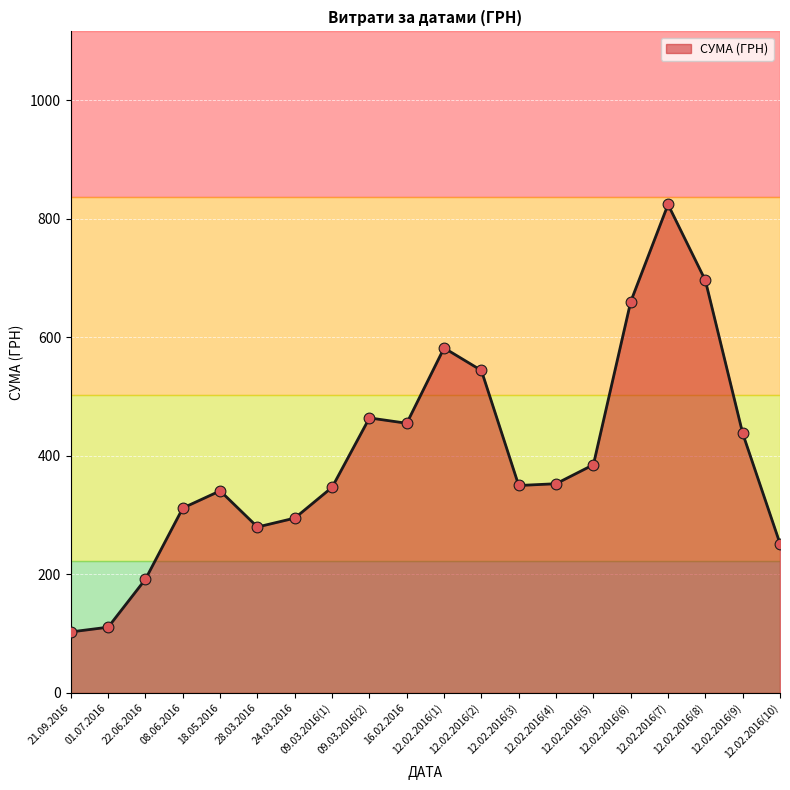

What is the change in value from 22.06.2016 to 16.02.2016?

+263